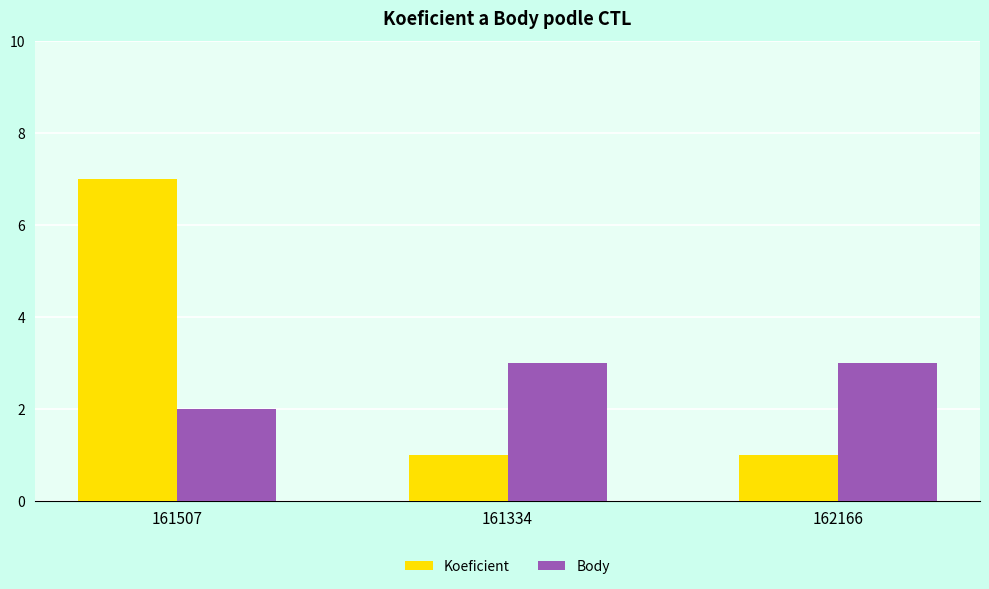

Which series has the widest spread of values?

Koeficient